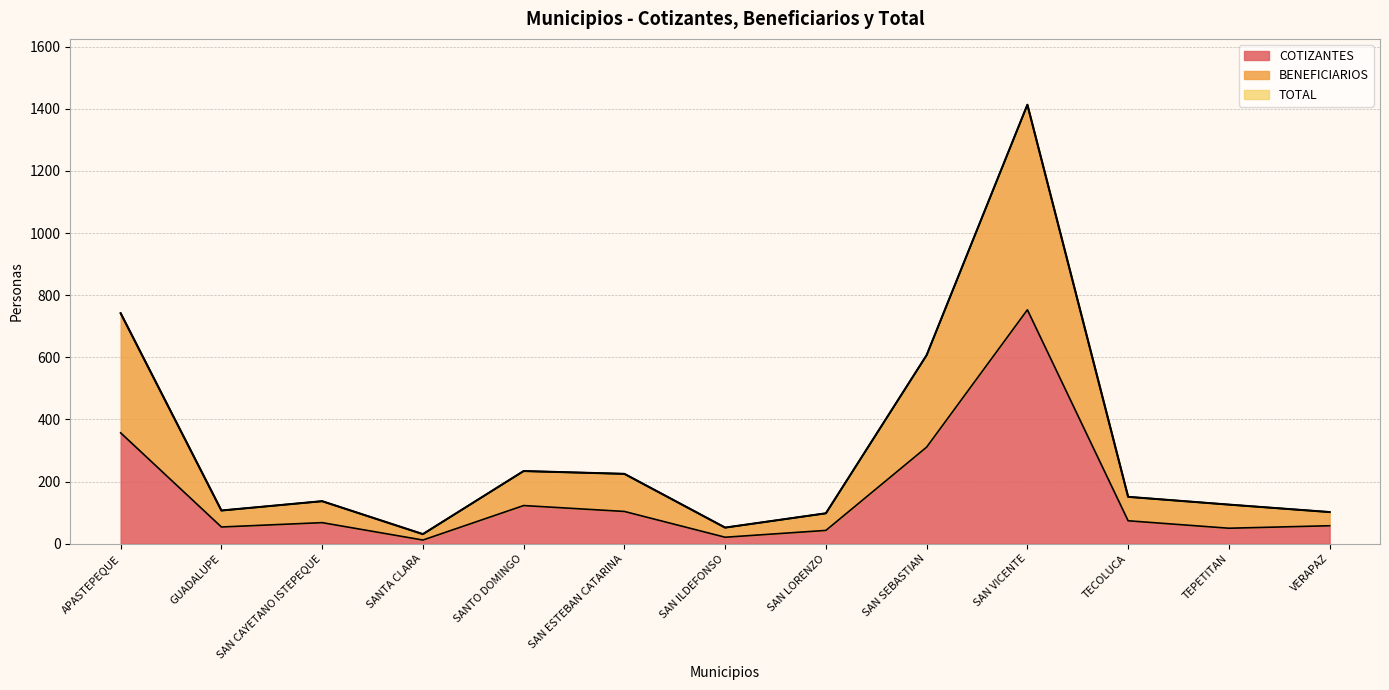

What is the ratio of the value at APASTEPEQUE to the value at SAN ILDEFONSO?

14.3